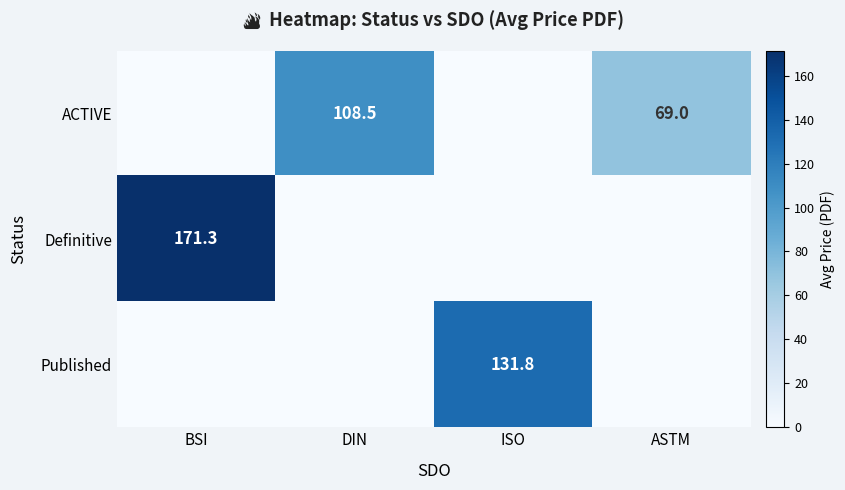

True or false: Published has a value of 131.8 at ISO.

True